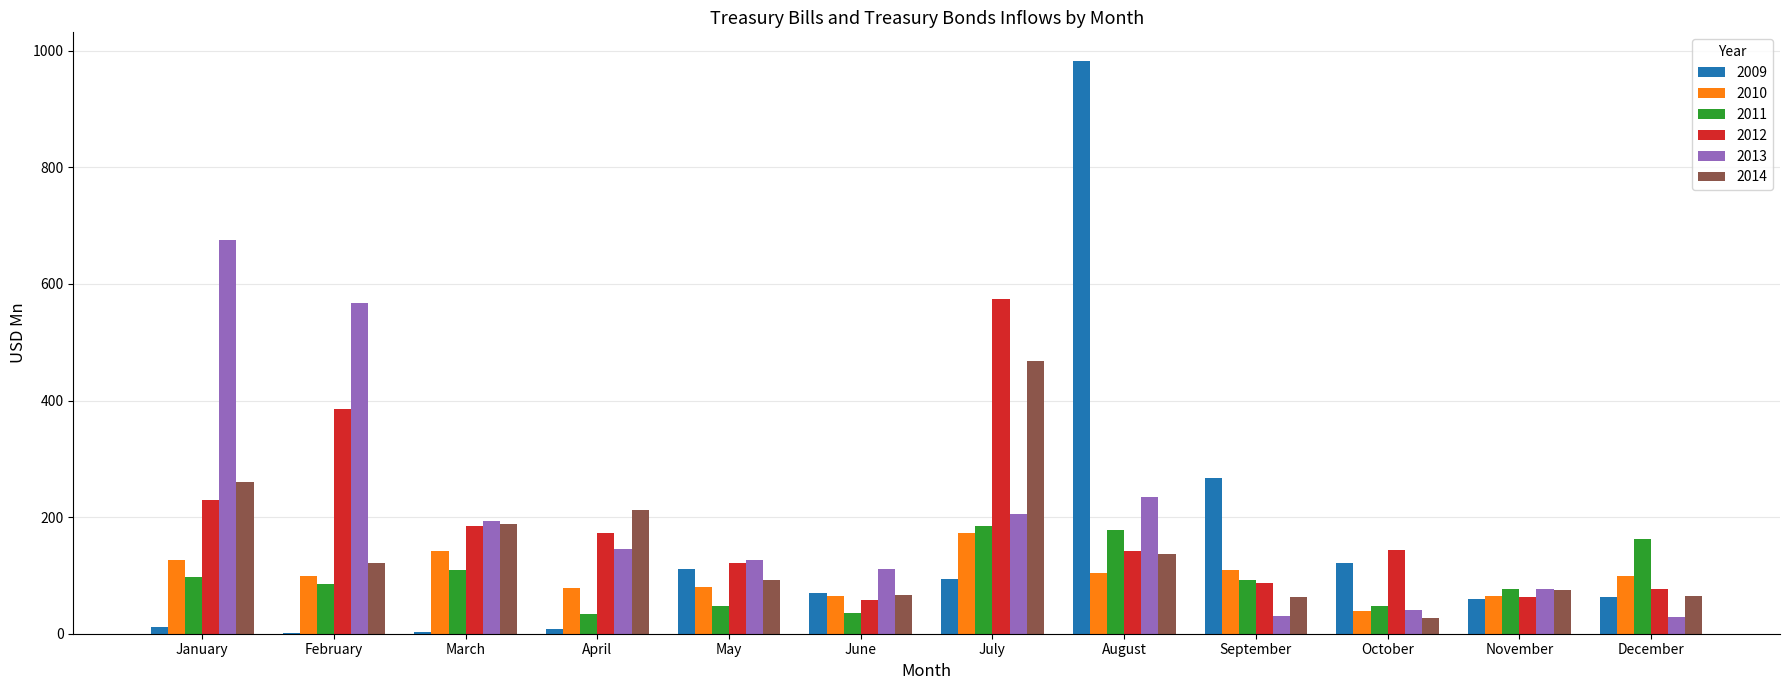

True or false: 2010 has a value of 150.0 at February.

False